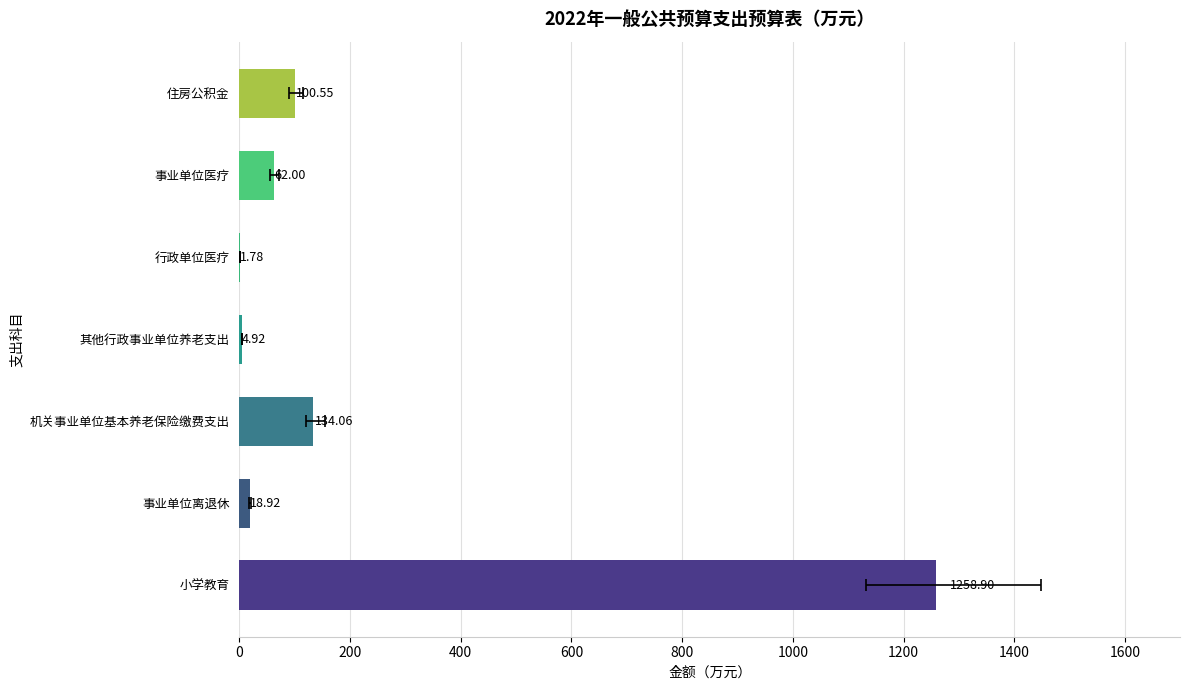

Is it true that the value at 事业单位离退休 is 31.7?

False